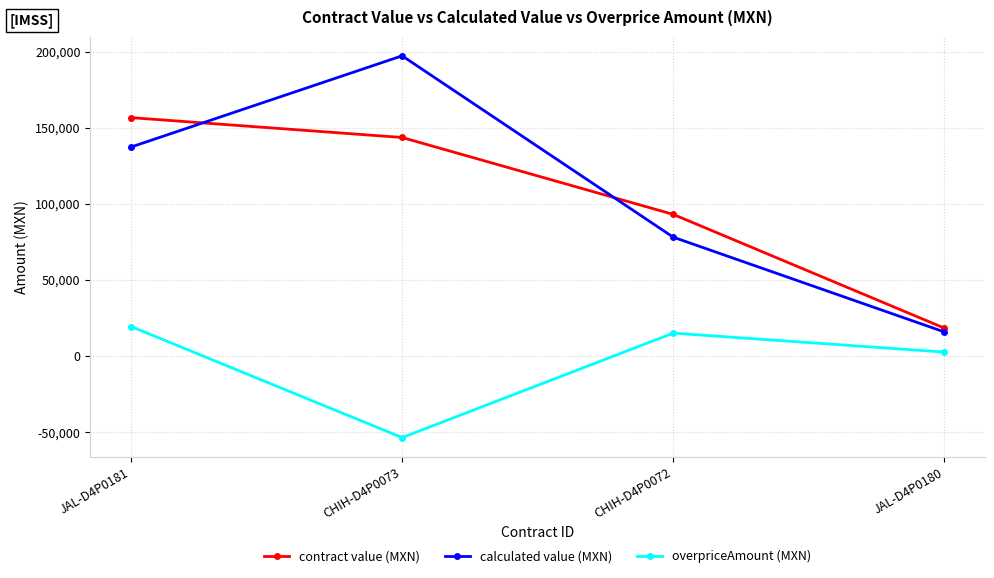

What is the sum of the calculated value (MXN) values at JAL-D4P0180 and CHIH-D4P0072?

93784.5